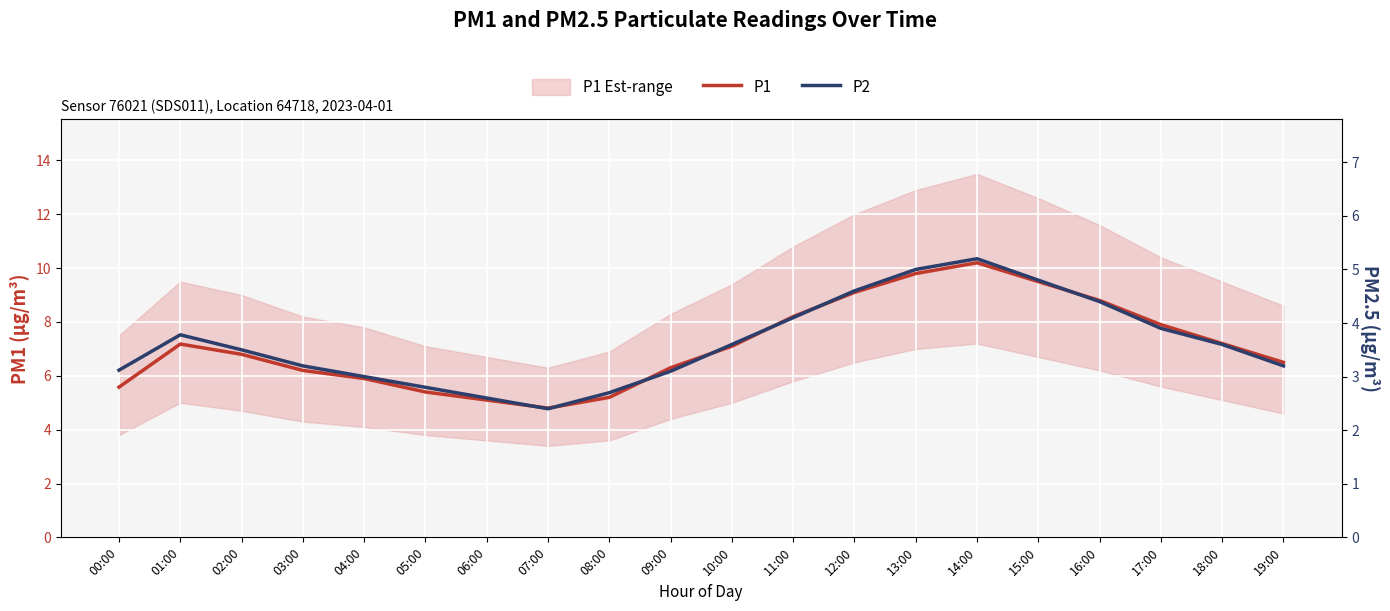

What is the value of the P1 point at the 14th from the left?

9.8